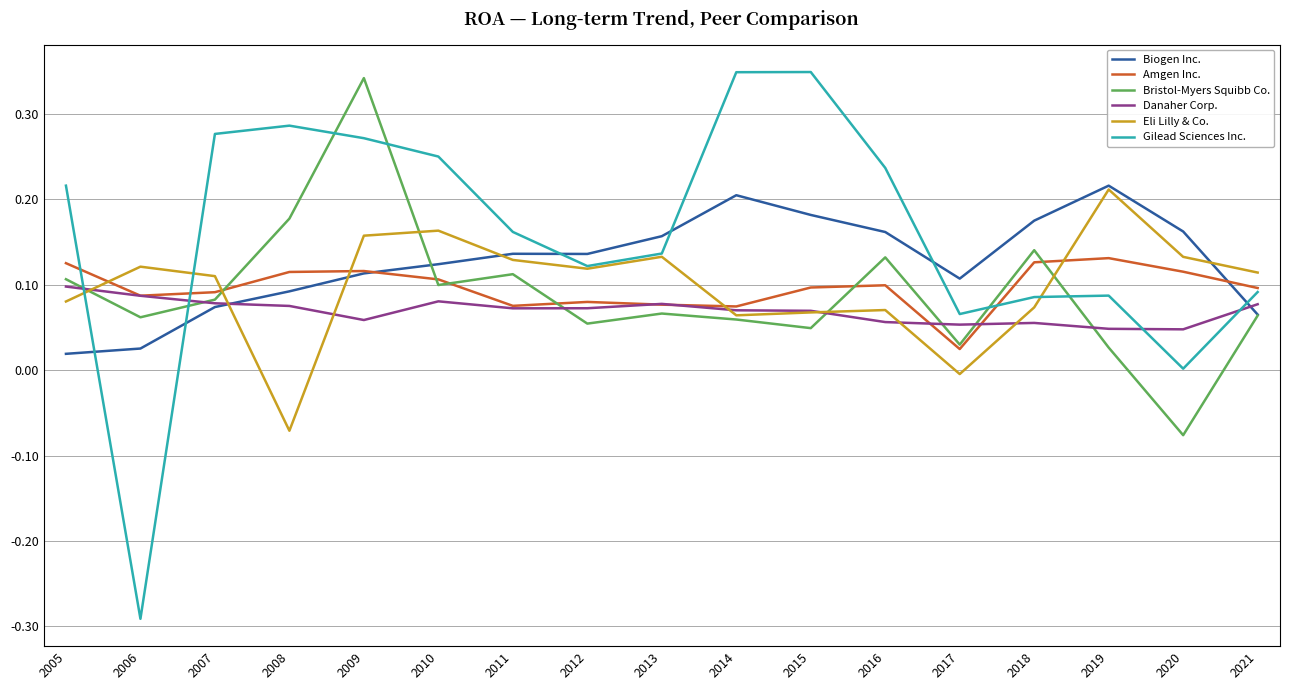

What are all the series names shown in the legend?

Biogen Inc., Amgen Inc., Bristol-Myers Squibb Co., Danaher Corp., Eli Lilly & Co., Gilead Sciences Inc.